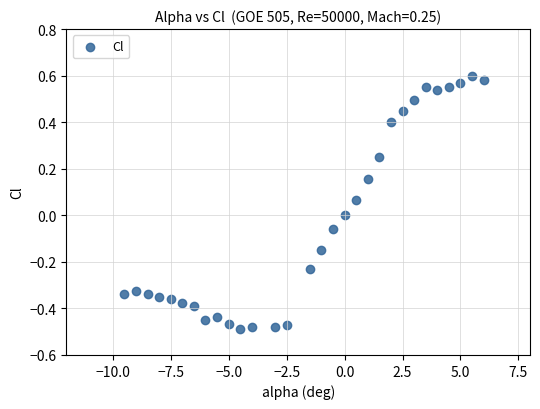

What is the range of X values (max minus min)?

15.5